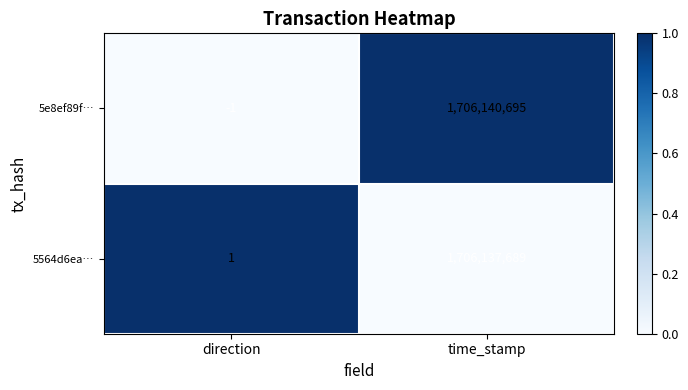

Which series has the largest total across all categories?

5e8ef89f…